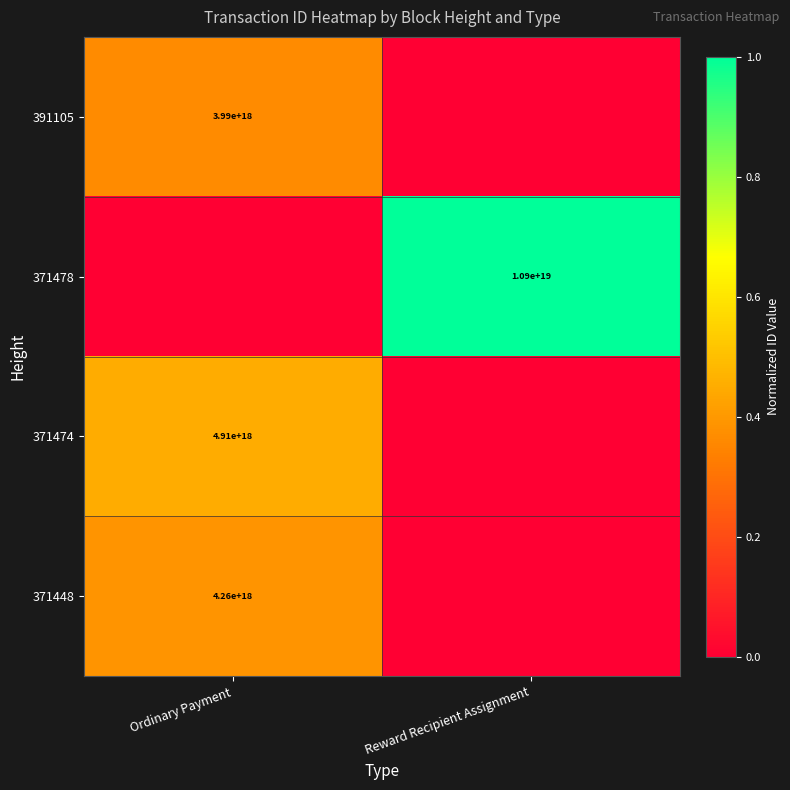

Which label corresponds to the largest value in the chart?

Reward Recipient Assignment